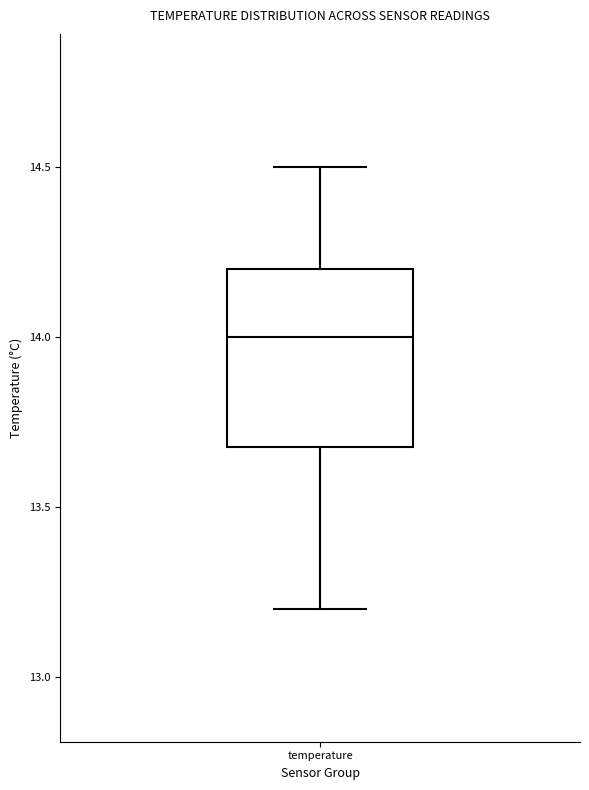

Where is the lower edge of the box for temperature on the y-axis? The values are not printed on the chart, so give them approximately, as read against the axis.

13.7